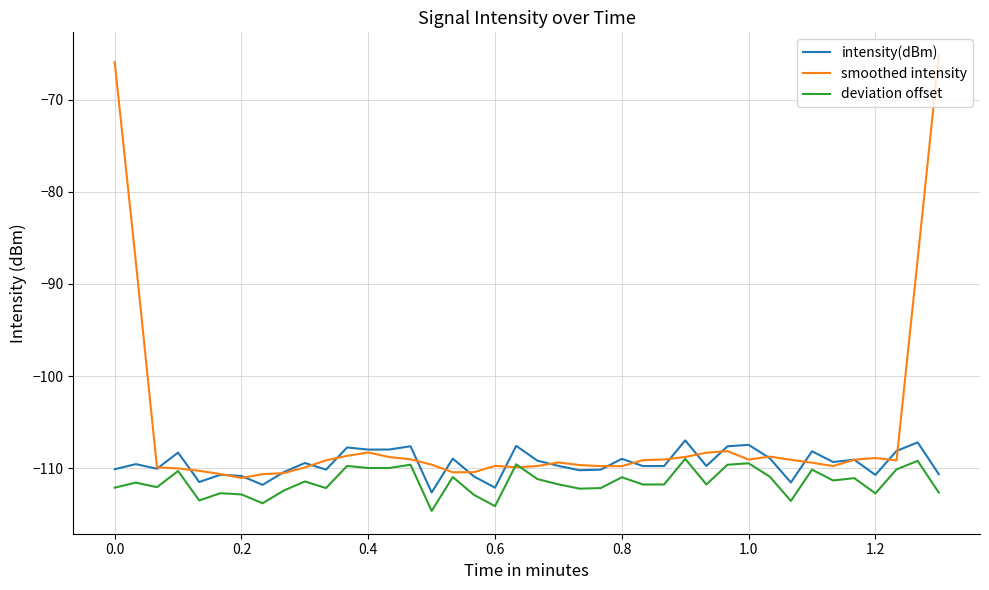

What is the highest value of the intensity(dBm) series?

-107.0